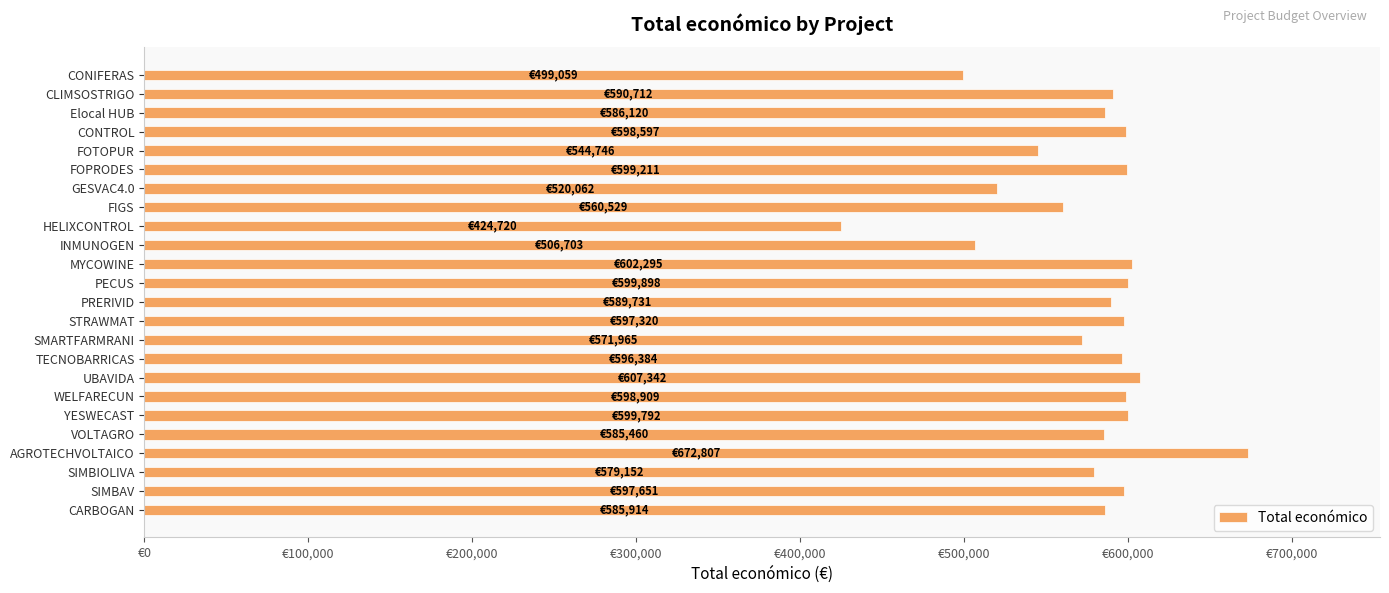

How many distinct data groups are displayed?

1